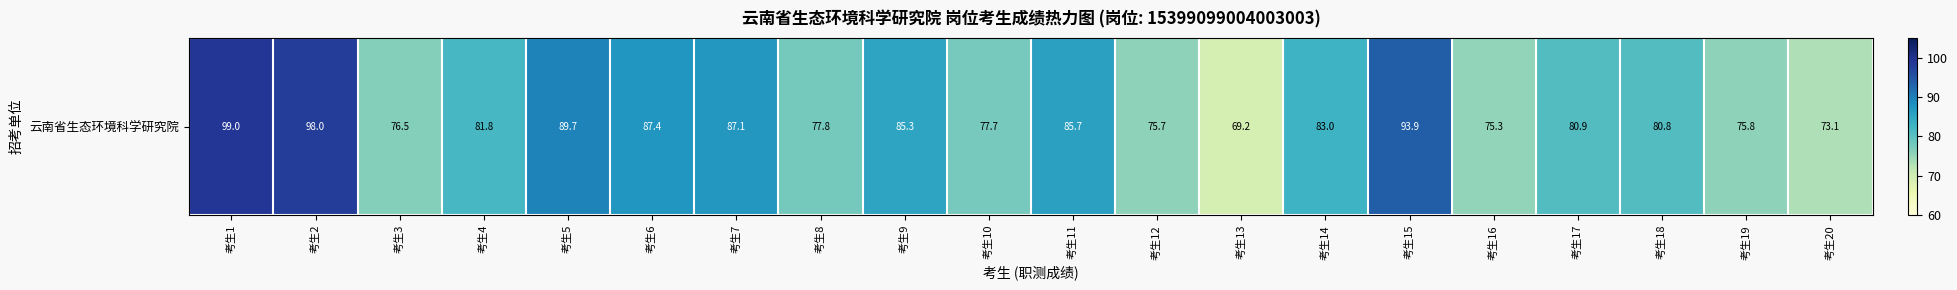

The value at 考生15 is 93.9. True or false?

True